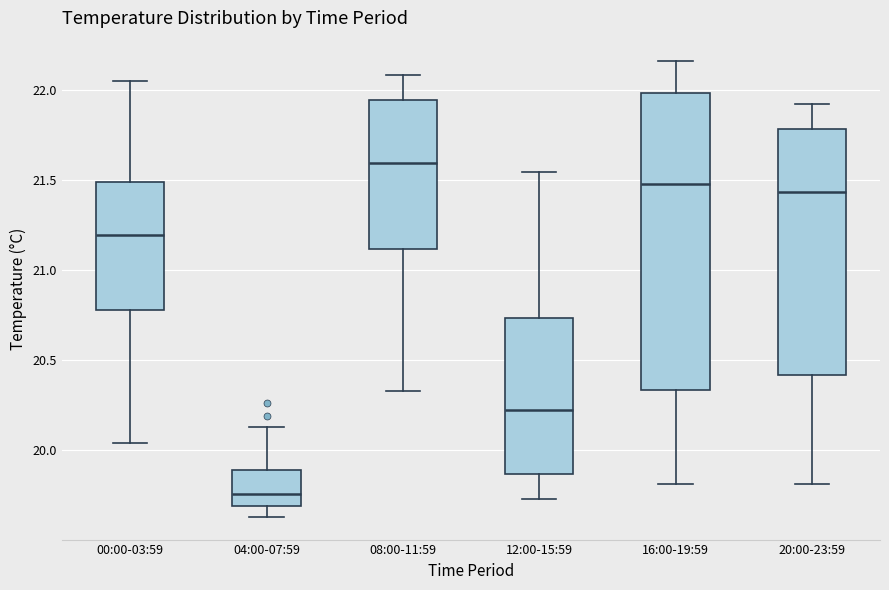

Where is the lower edge of the box for 16:00-19:59 on the y-axis? The values are not printed on the chart, so give them approximately, as read against the axis.

20.35